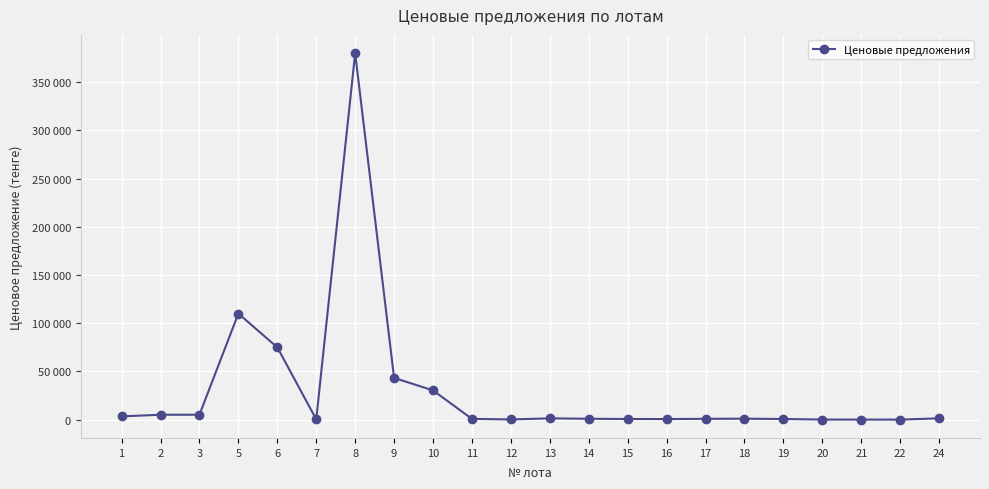

The value at 15 is 945.0. True or false?

False